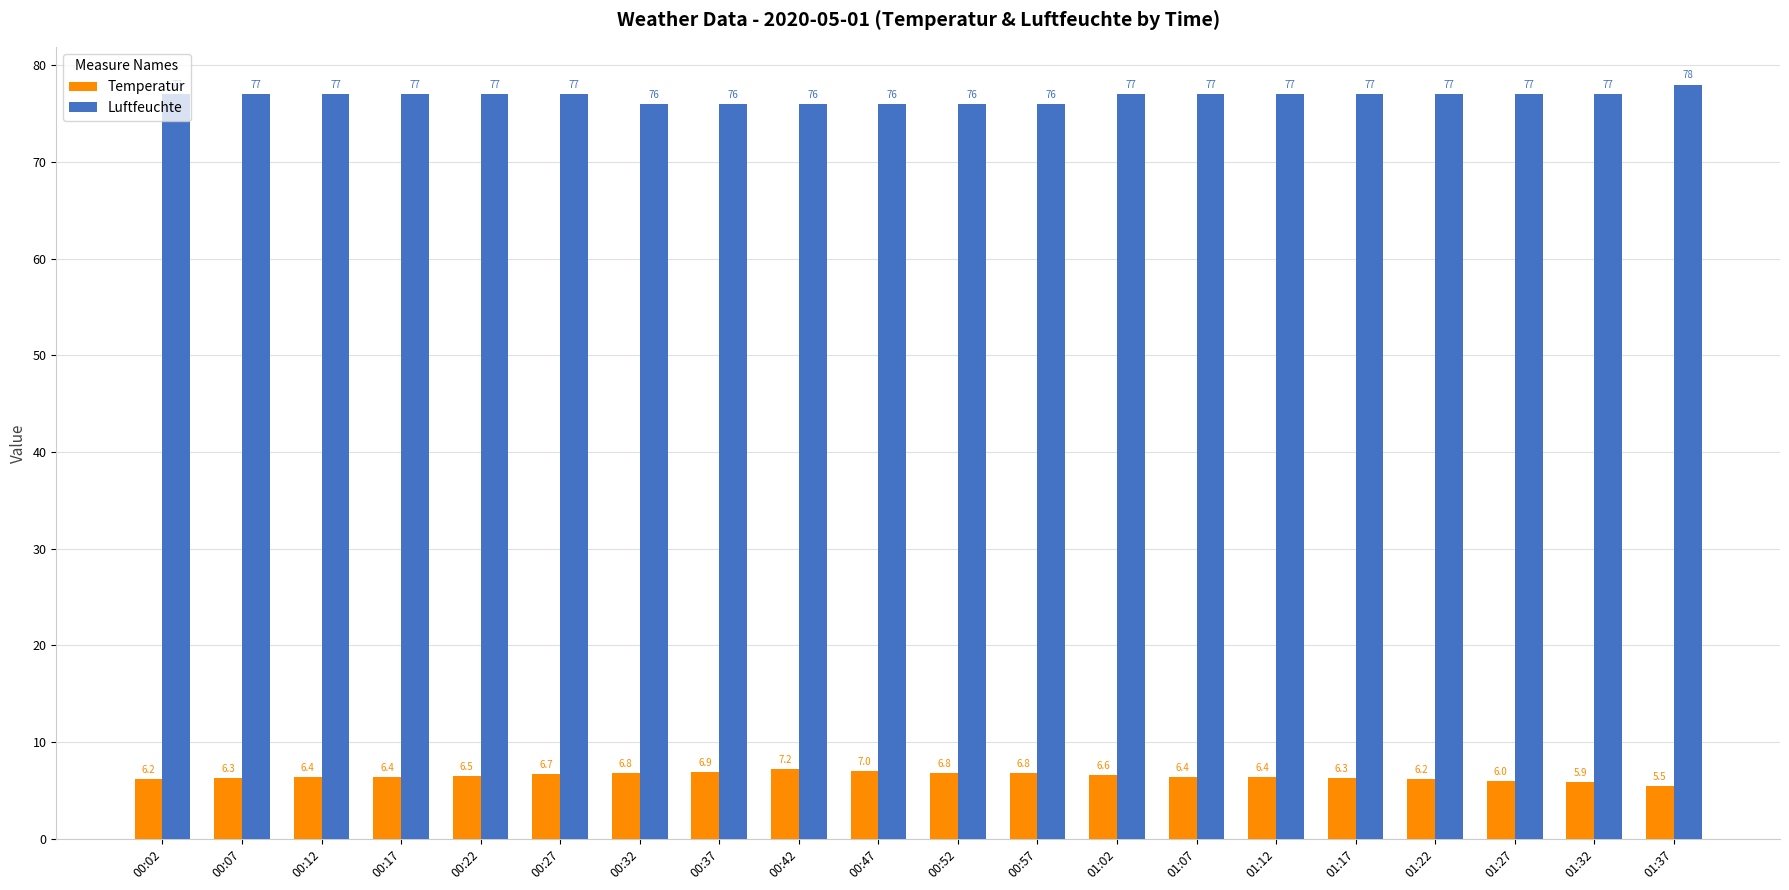

List the series in order of their peak value, highest first.

Luftfeuchte, Temperatur